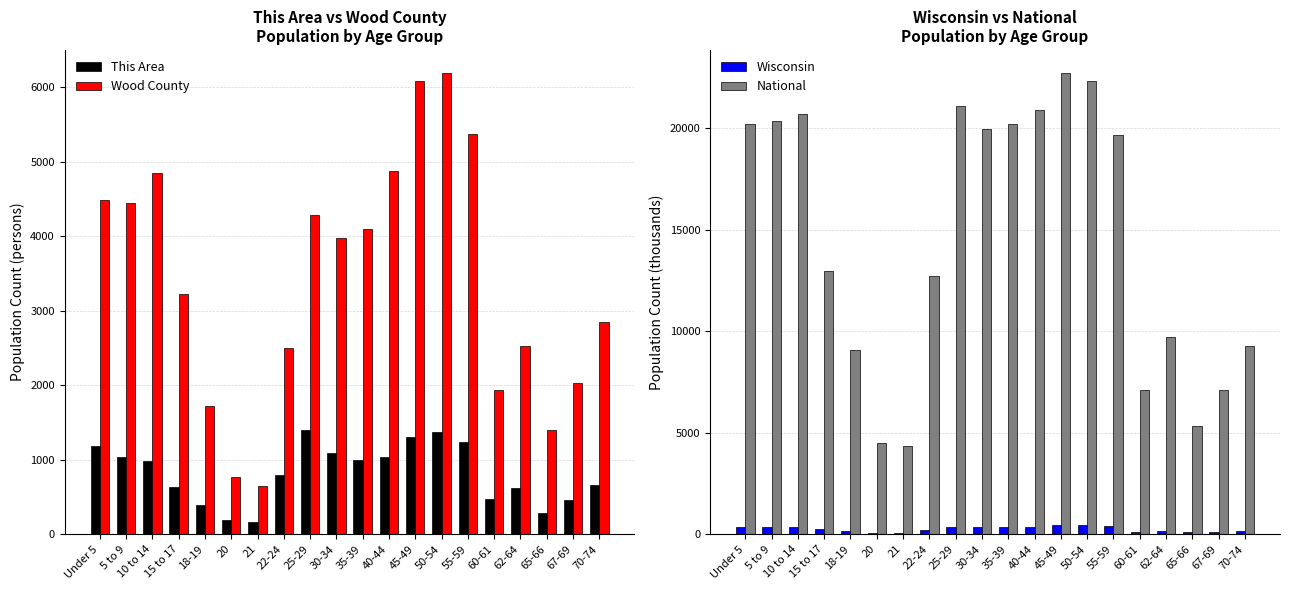

List the labels in order of Wisconsin value, largest first.

45-49, 50-54, 55-59, 40-44, 10 to 14, 25-29, 5 to 9, Under 5, 30-34, 35-39, 15 to 17, 22-24, 62-64, 70-74, 18-19, 60-61, 67-69, 65-66, 20, 21